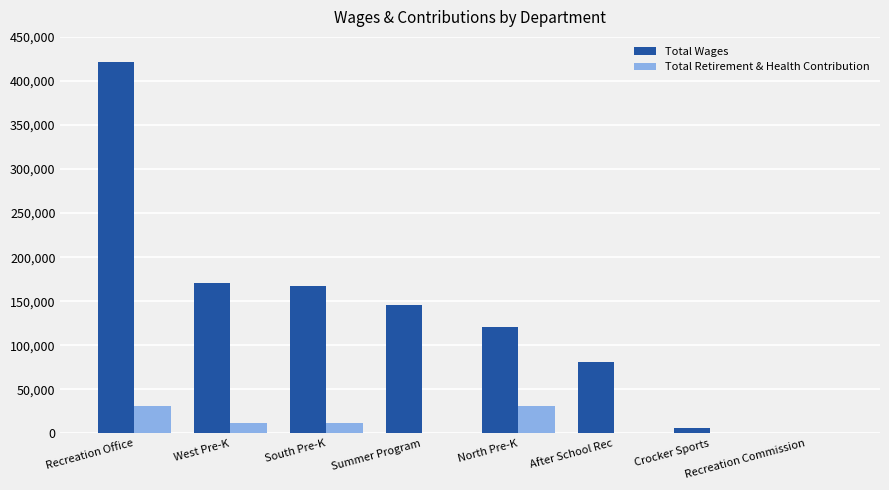

What is the sum of all Total Retirement & Health Contribution values?

85498